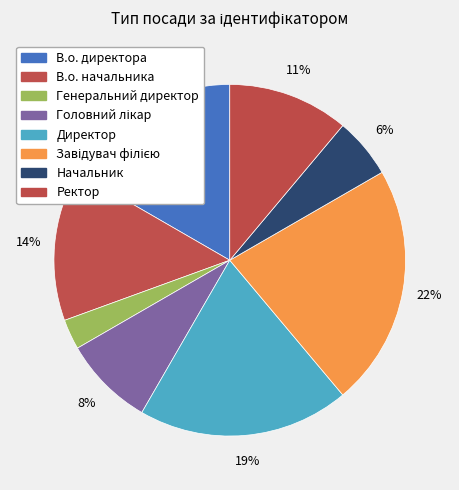

What percentage is NOT represented by В.о. начальника?

86.1%